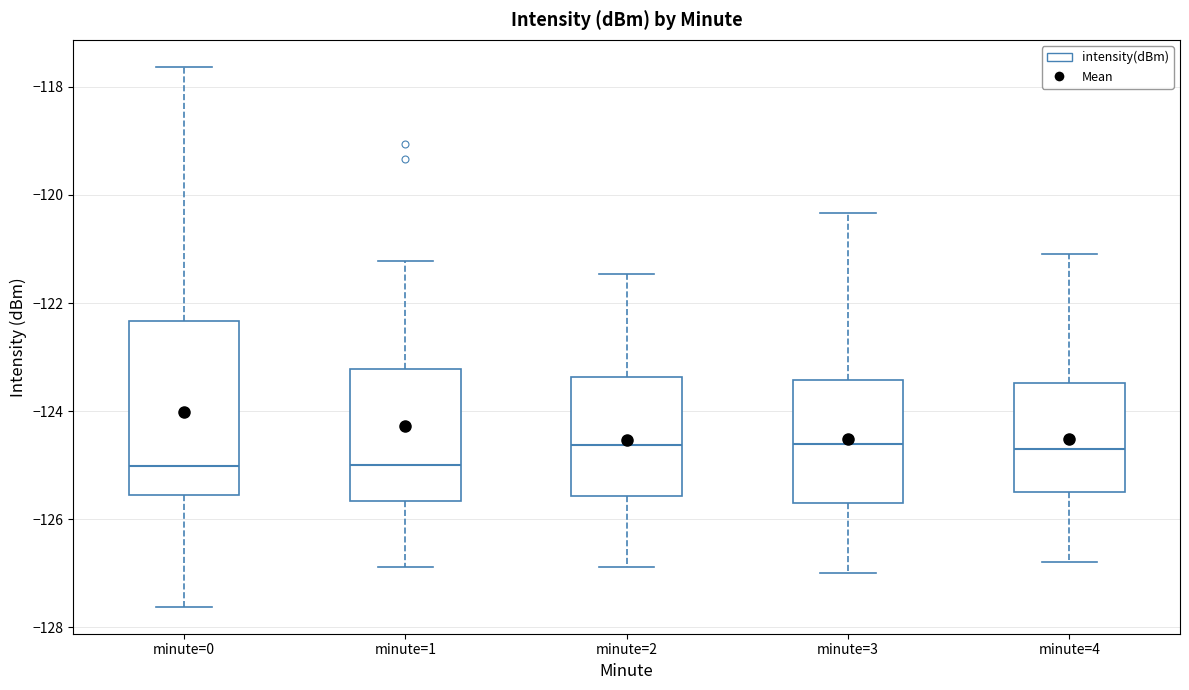

Reading left to right, transcribe this box plot: for each box, give where its median line is, the range the box spans, and where its two whiskers end, as read against the y-axis. The values are not printed on the chart, so give them approximately, as read against the axis.

minute=0: median -125.0, box -125.6 to -122.4, whiskers -127.6 to -117.6
minute=1: median -125.0, box -125.6 to -123.2, whiskers -126.8 to -121.2
minute=2: median -124.6, box -125.6 to -123.4, whiskers -126.8 to -121.4
minute=3: median -124.6, box -125.6 to -123.4, whiskers -127.0 to -120.4
minute=4: median -124.6, box -125.4 to -123.4, whiskers -126.8 to -121.0